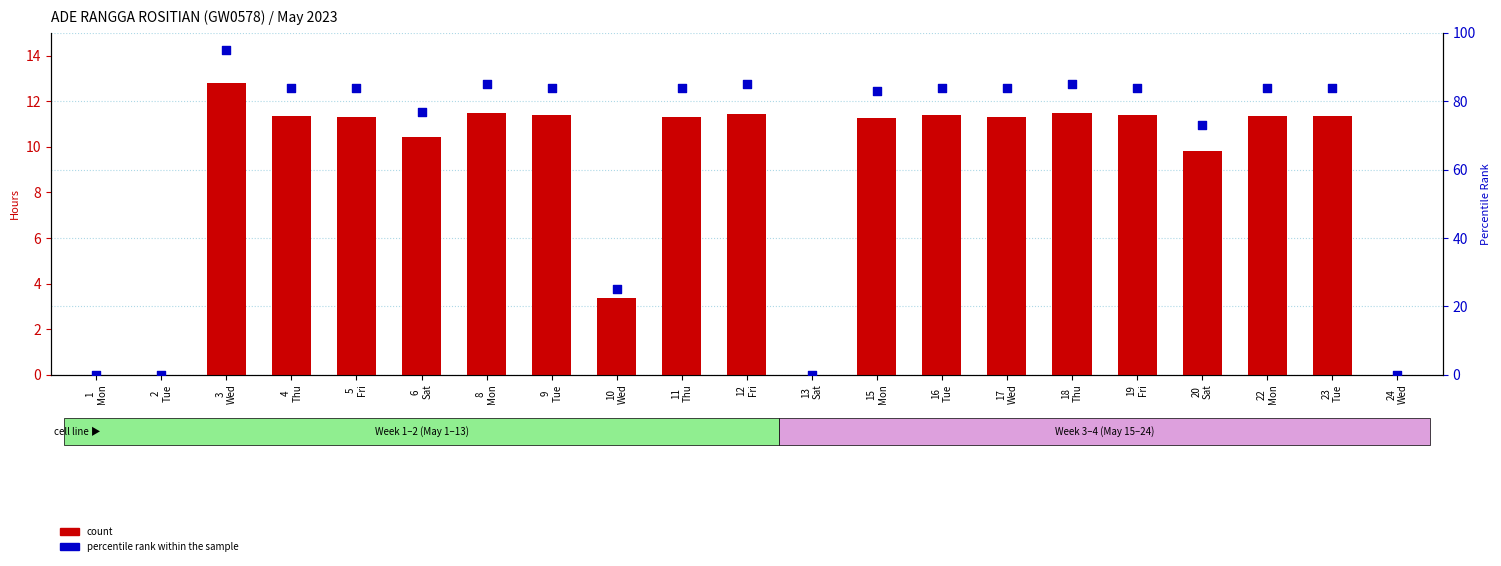

What are all the series names shown in the legend?

count, percentile rank within the sample